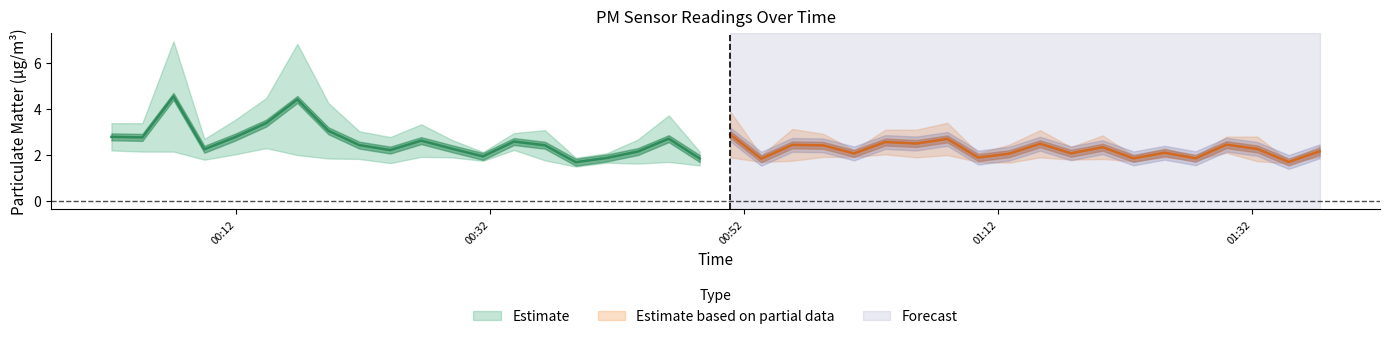

Does the chart have visible grid lines?

No